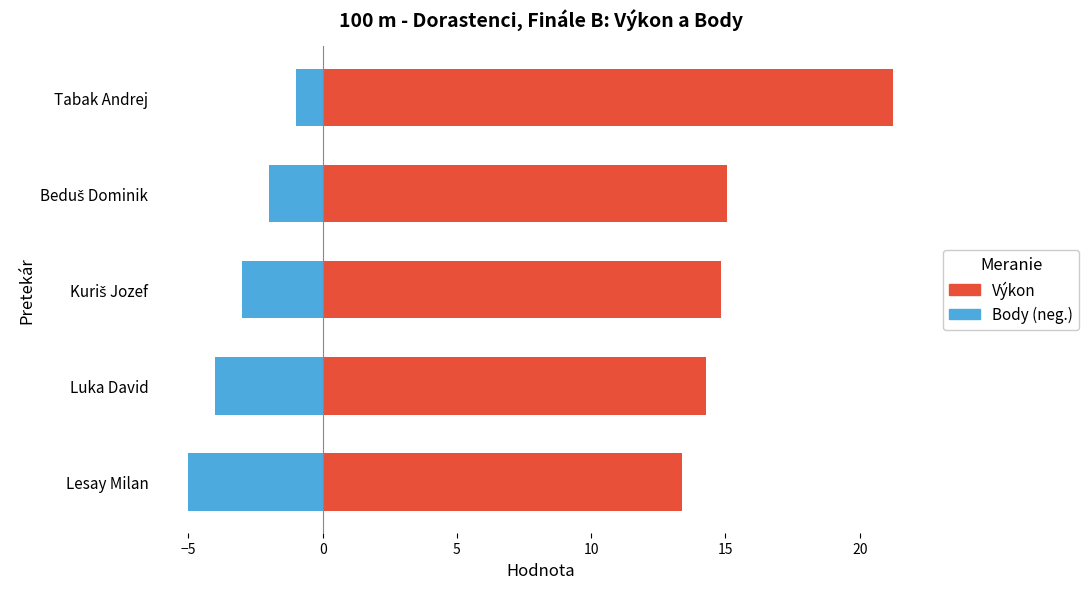

Between Luka David and Tabak Andrej, which series saw the biggest shift?

Výkon